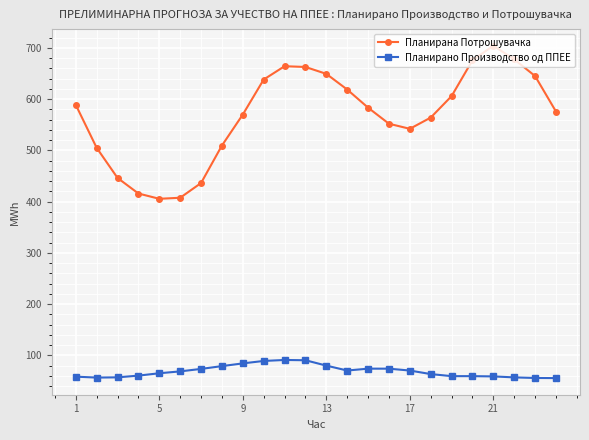

What is the smallest value displayed?

55.8